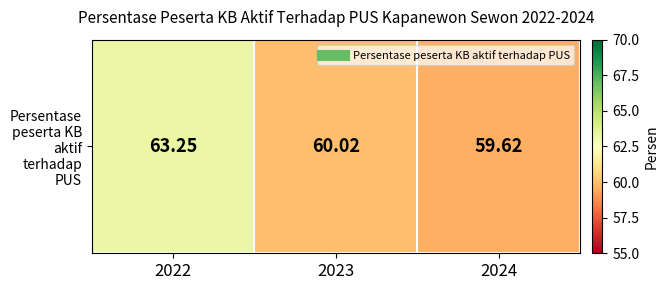

Between 2024 and 2022, which is larger?

2022